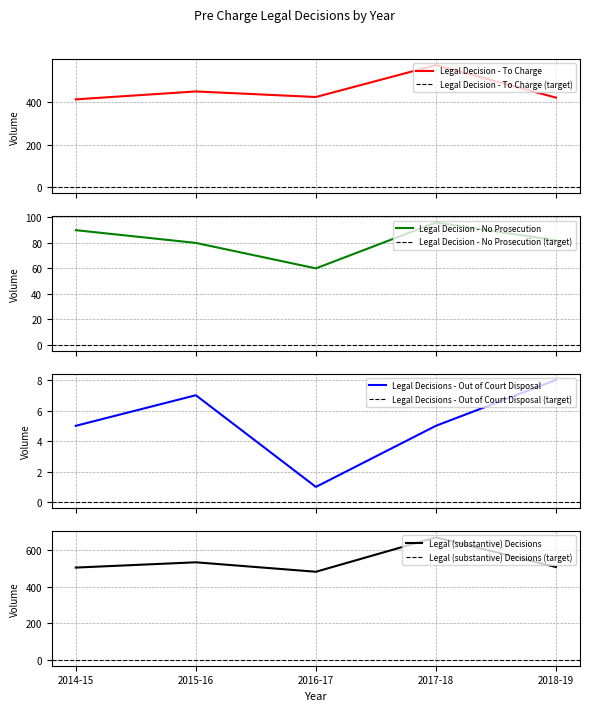

How many data points in Legal Decision - No Prosecution are less than 82?

2